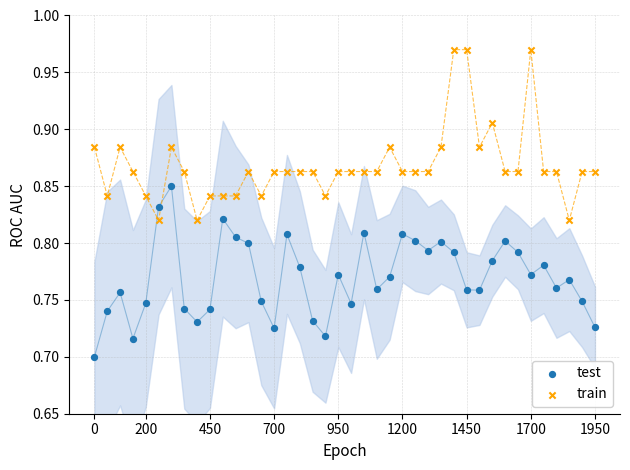

Which series contains the highest Y value?

train